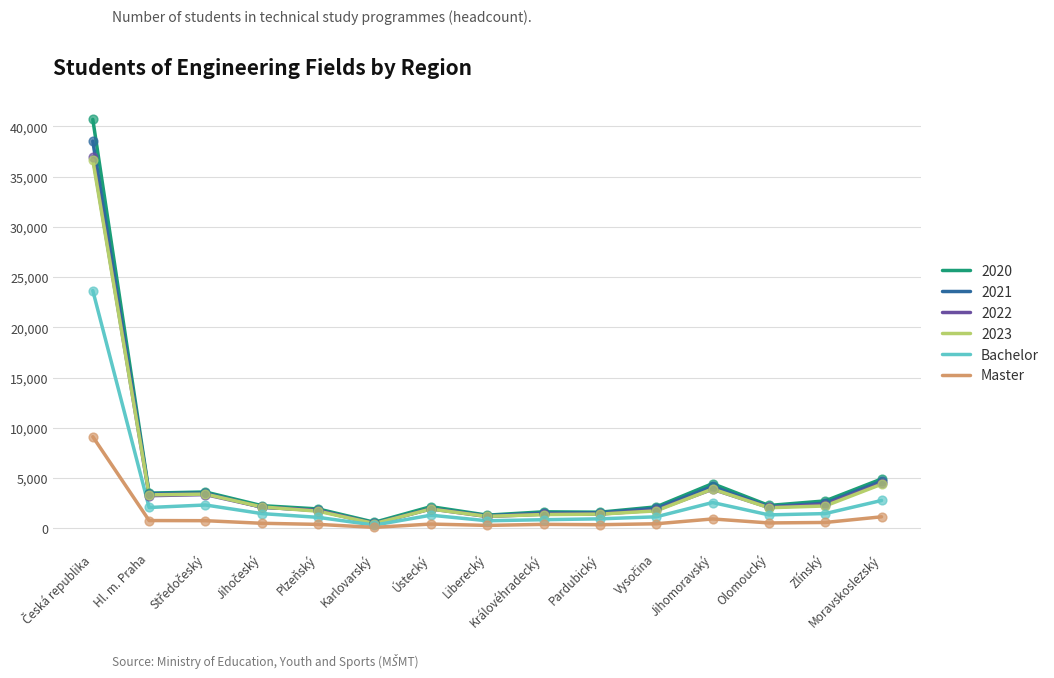

Which series has the largest range (max minus min)?

2020